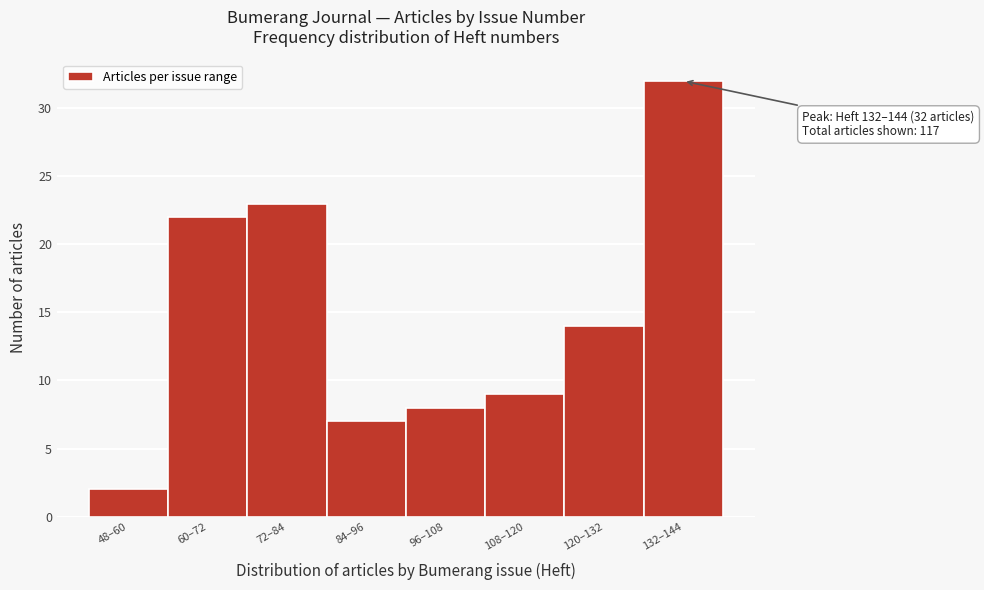

Reading left to right, what are all the values shown in this chart?

2	22	23	7	8	9	14	32